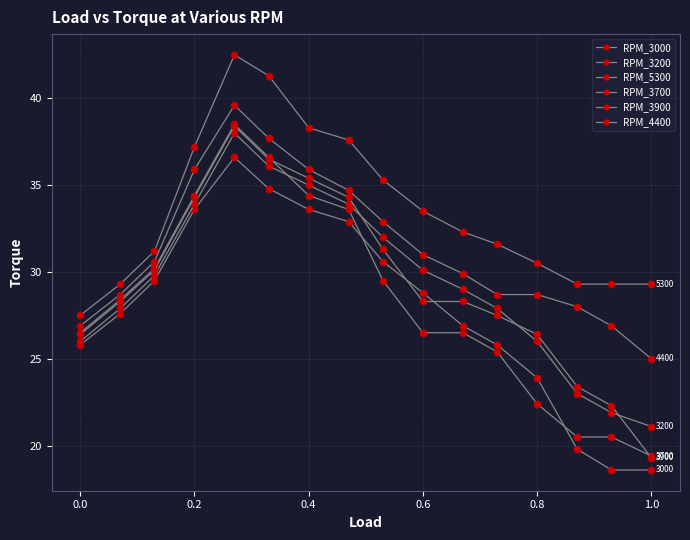

Does the chart have visible grid lines?

Yes